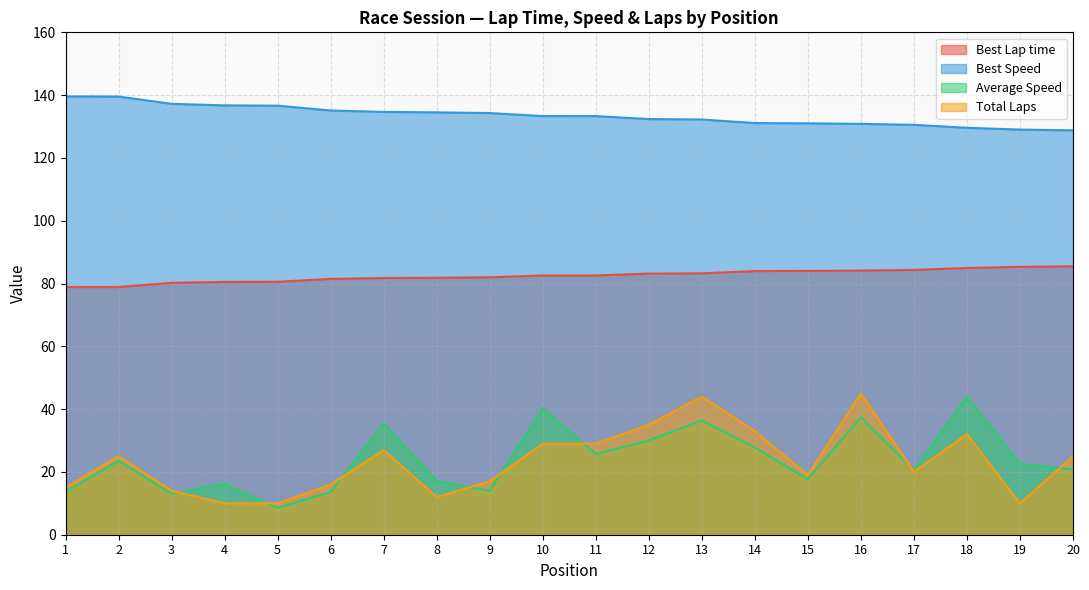

Reading right to left, transcribe all the data shown in this chart.

Best Lap time: 85.5	85.3	84.9	84.3	84.1	84.0	84.0	83.3	83.2	82.6	82.6	82.0	81.8	81.8	81.5	80.6	80.5	80.2	78.9	78.9
Best Speed: 128.8	129.0	129.6	130.5	130.9	131.0	131.1	132.2	132.4	133.3	133.3	134.3	134.5	134.7	135.1	136.6	136.7	137.2	139.5	139.6
Average Speed: 20.8	22.6	43.9	20.6	37.4	17.7	27.8	36.4	30.0	25.7	40.3	14.0	17.1	35.5	13.6	8.5	16.2	13.1	23.6	13.7
Total Laps: 25.0	10.0	32.0	20.0	45.0	19.0	33.0	44.0	35.0	29.0	29.0	17.0	12.0	27.0	16.0	10.0	10.0	14.0	25.0	15.0